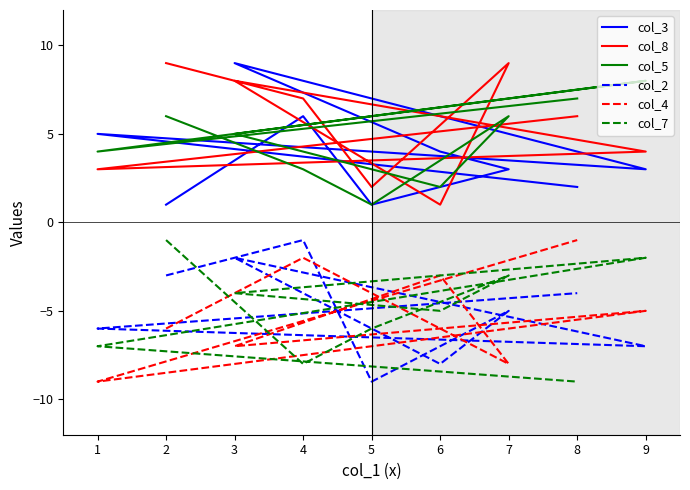

How many lines are shown in the chart?

6